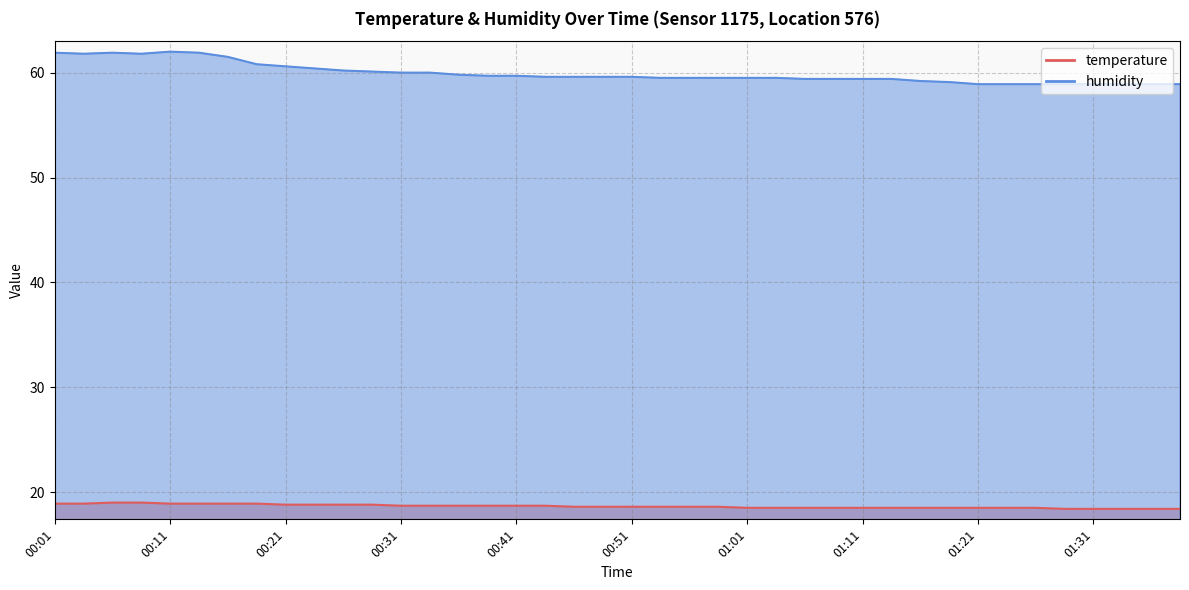

Reading left to right, transcribe all the data shown in this chart.

temperature: 00:01=18.9	00:04=18.9	00:06=19.0	00:09=19.0	00:11=18.9	00:14=18.9	00:16=18.9	00:19=18.9	00:21=18.8	00:24=18.8	00:26=18.8	00:29=18.8	00:31=18.7	00:34=18.7	00:36=18.7	00:39=18.7	00:41=18.7	00:44=18.7	00:46=18.6	00:49=18.6	00:51=18.6	00:54=18.6	00:56=18.6	00:59=18.6	01:01=18.5	01:04=18.5	01:06=18.5	01:09=18.5	01:11=18.5	01:14=18.5	01:16=18.5	01:19=18.5	01:21=18.5	01:24=18.5	01:26=18.5	01:29=18.4	01:31=18.4	01:34=18.4	01:36=18.4	01:39=18.4
humidity: 00:01=61.9	00:04=61.8	00:06=61.9	00:09=61.8	00:11=62.0	00:14=61.9	00:16=61.5	00:19=60.8	00:21=60.6	00:24=60.4	00:26=60.2	00:29=60.1	00:31=60.0	00:34=60.0	00:36=59.8	00:39=59.7	00:41=59.7	00:44=59.6	00:46=59.6	00:49=59.6	00:51=59.6	00:54=59.5	00:56=59.5	00:59=59.5	01:01=59.5	01:04=59.5	01:06=59.4	01:09=59.4	01:11=59.4	01:14=59.4	01:16=59.2	01:19=59.1	01:21=58.9	01:24=58.9	01:26=58.9	01:29=58.9	01:31=58.9	01:34=58.9	01:36=58.9	01:39=58.9